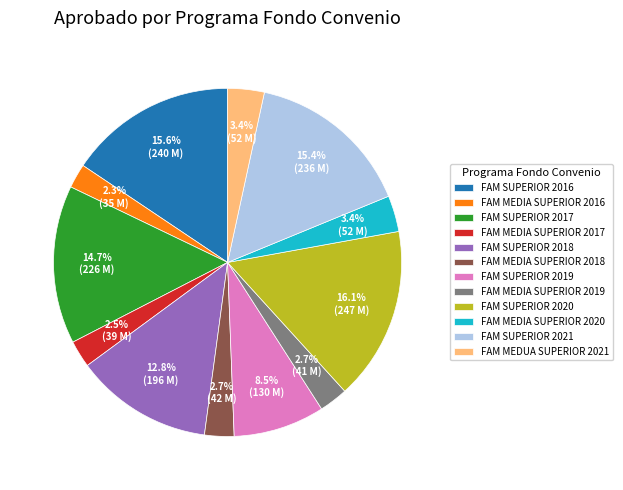

What portion of the pie excludes FAM MEDIA SUPERIOR 2019?

97.3%